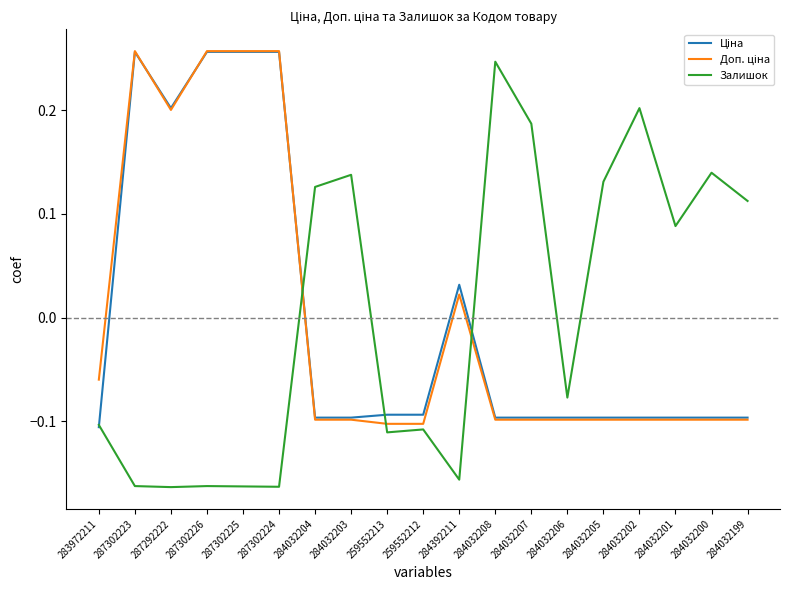

What position from the right is 287302223?

18